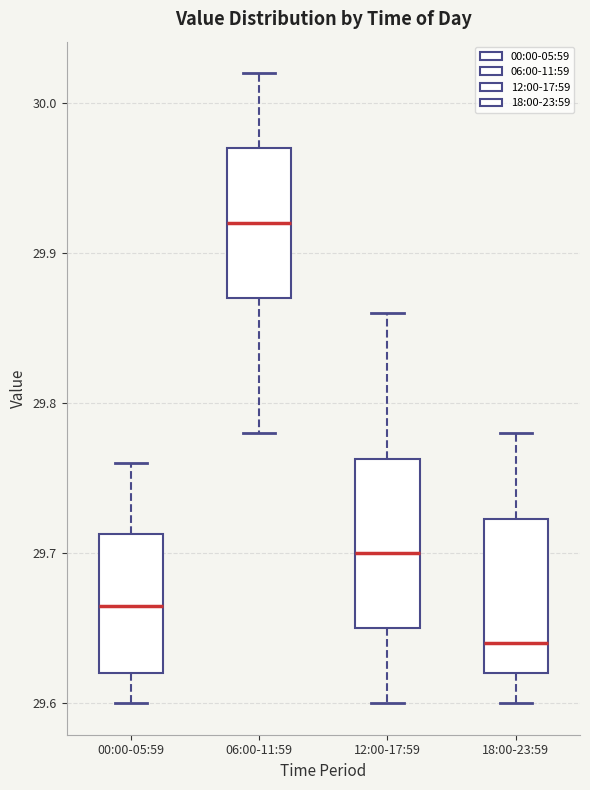

Reading left to right, read every box against the y-axis: the position of its median line, the range the box covers, and the ends of its whiskers. The values are not printed on the chart, so give them approximately, as read against the axis.

00:00-05:59: median 29.67, box 29.62 to 29.71, whiskers 29.60 to 29.76
06:00-11:59: median 29.92, box 29.87 to 29.97, whiskers 29.78 to 30.02
12:00-17:59: median 29.70, box 29.65 to 29.76, whiskers 29.60 to 29.86
18:00-23:59: median 29.64, box 29.62 to 29.72, whiskers 29.60 to 29.78